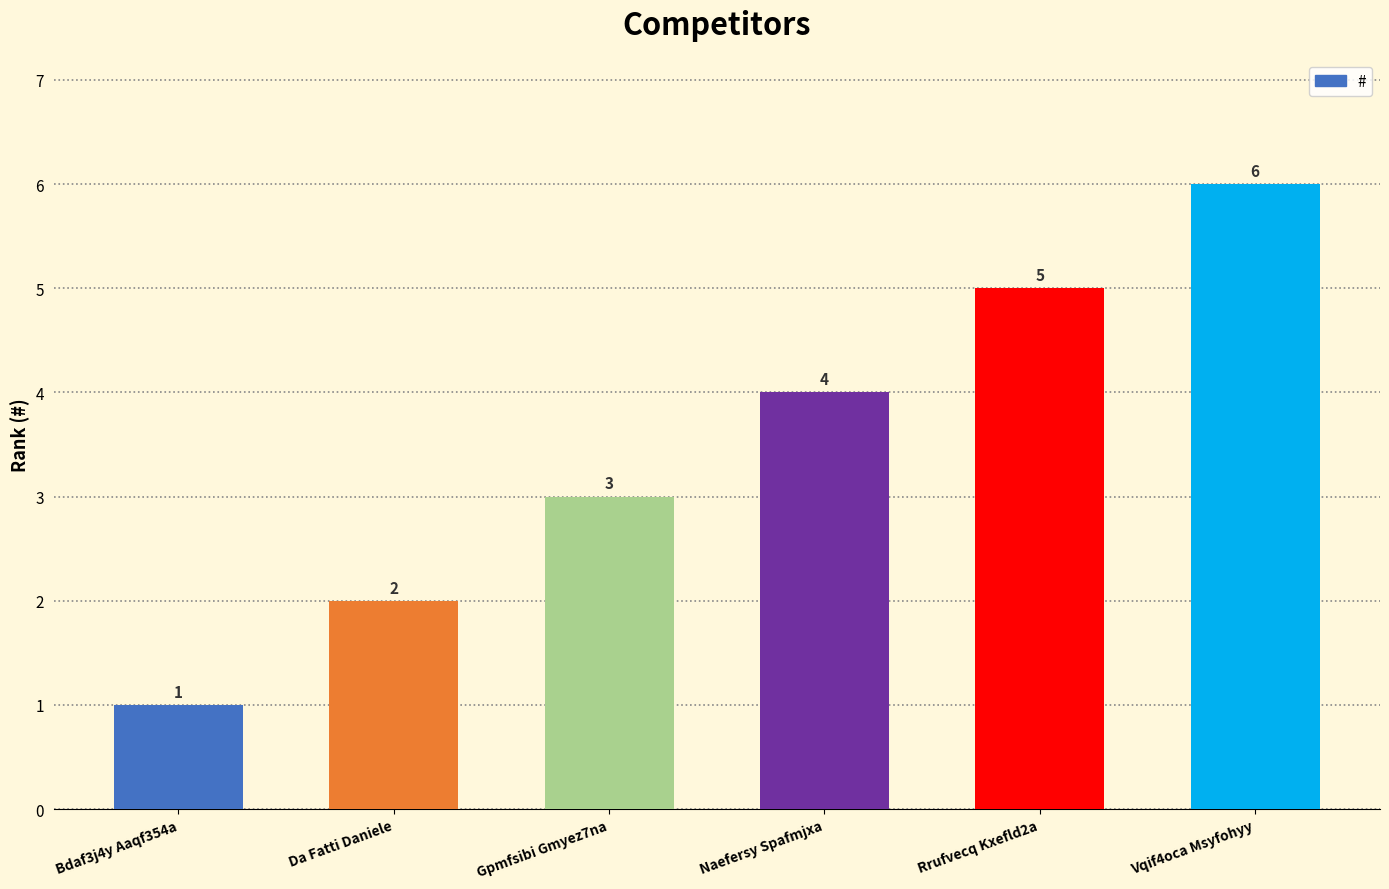

Are the bars horizontal?

No